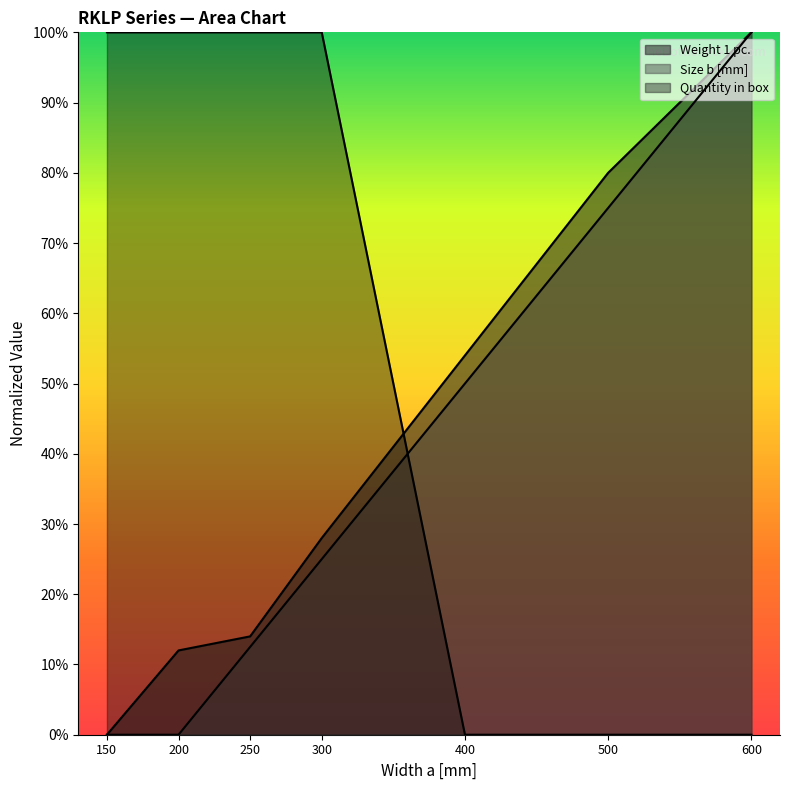

Is it true that Size b [mm] equals 1.0 at 600?

True